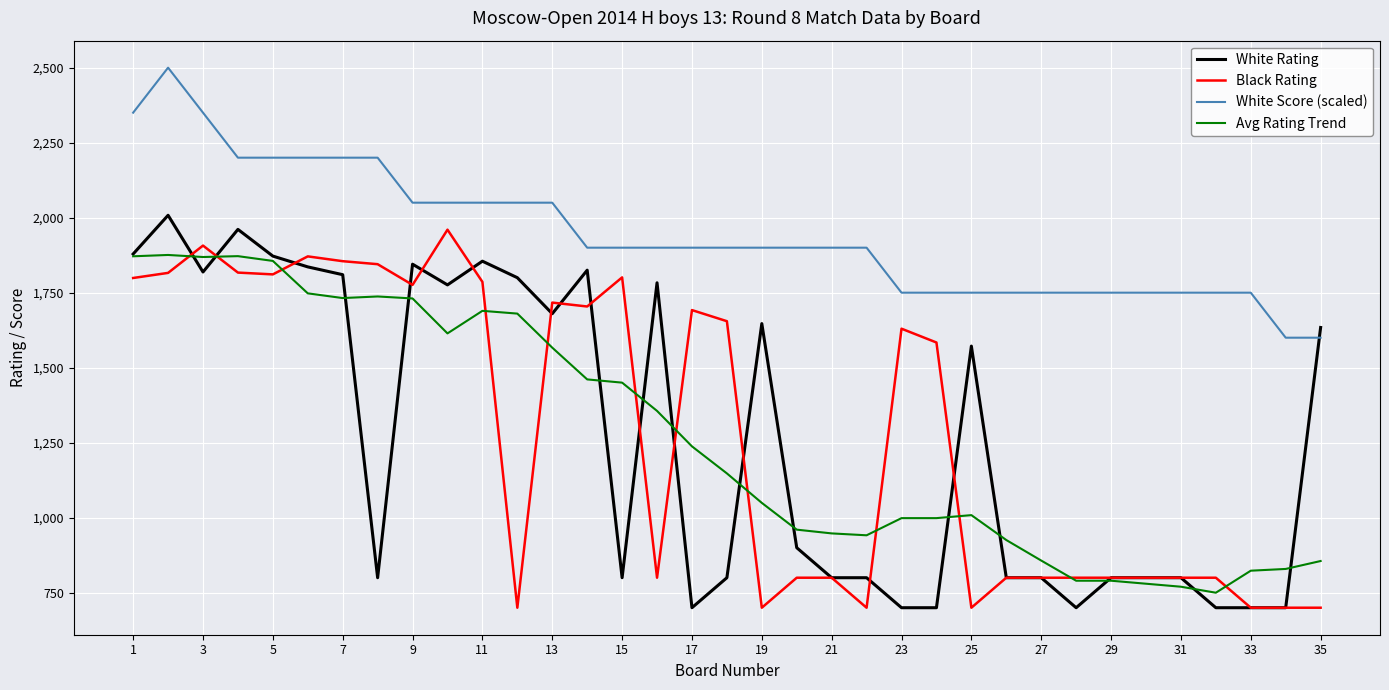

What is the minimum value for White Rating?

700.0